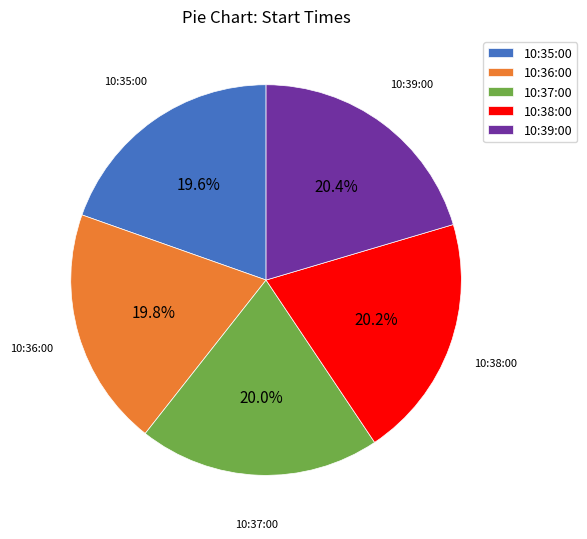

Combined, do 10:36:00 and 10:38:00 account for over 50%?

No